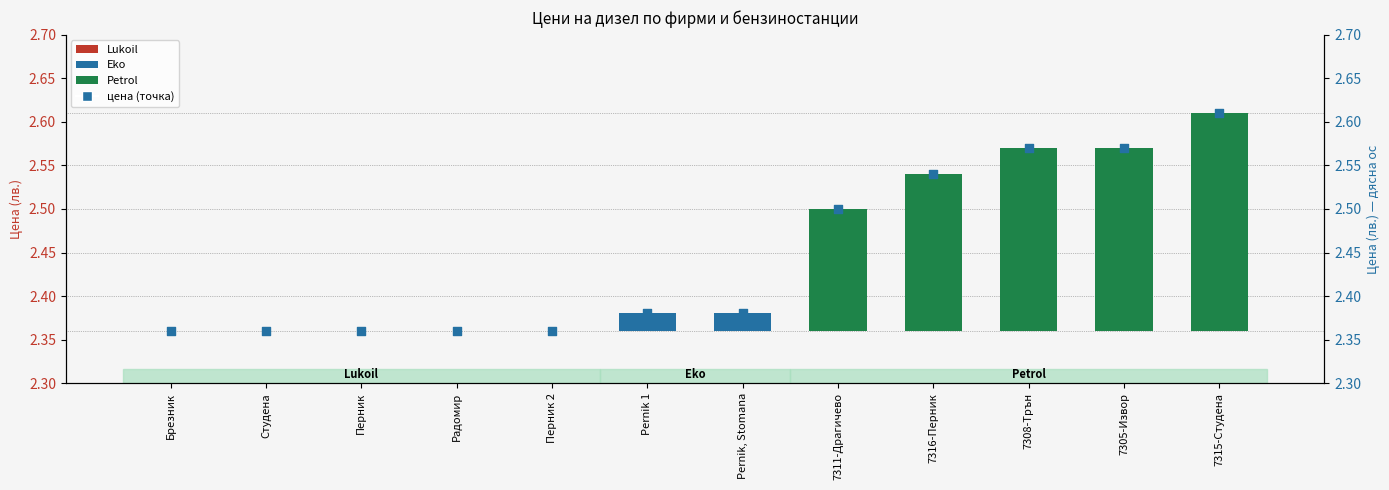

Which has a higher value, Студена or Pernik 1?

Pernik 1